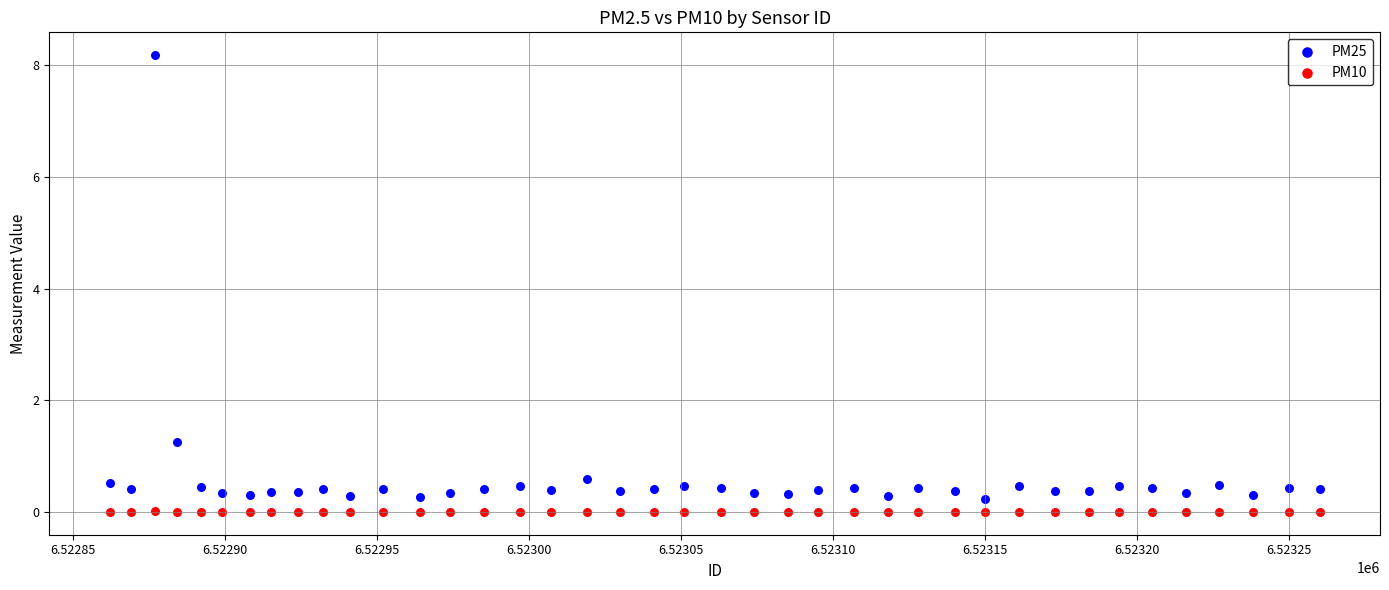

Which series reaches the minimum Y coordinate?

PM10